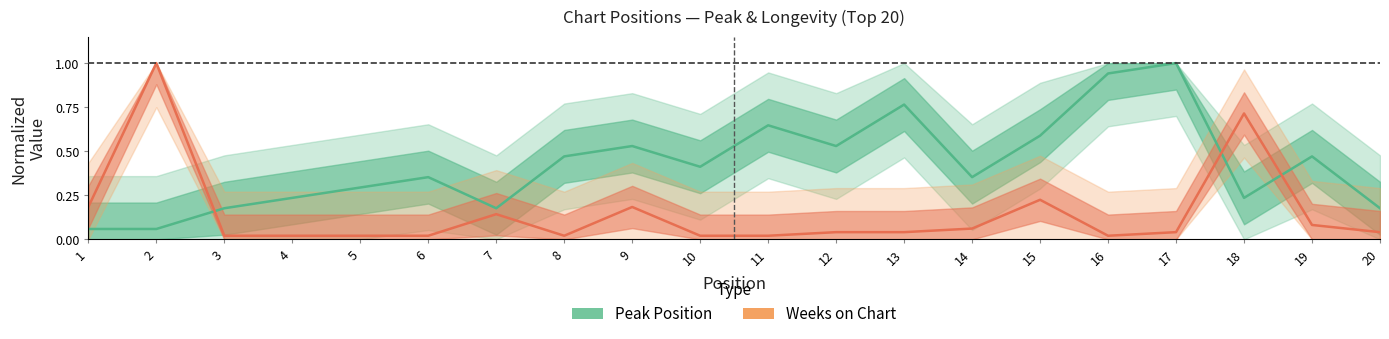

At which category does the chart reach its peak across all series?

17